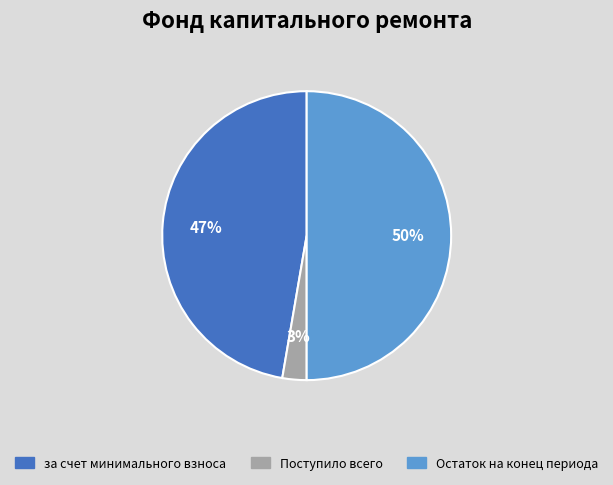

To the nearest percent, what is the difference between the largest and smallest slice percentages?

47%